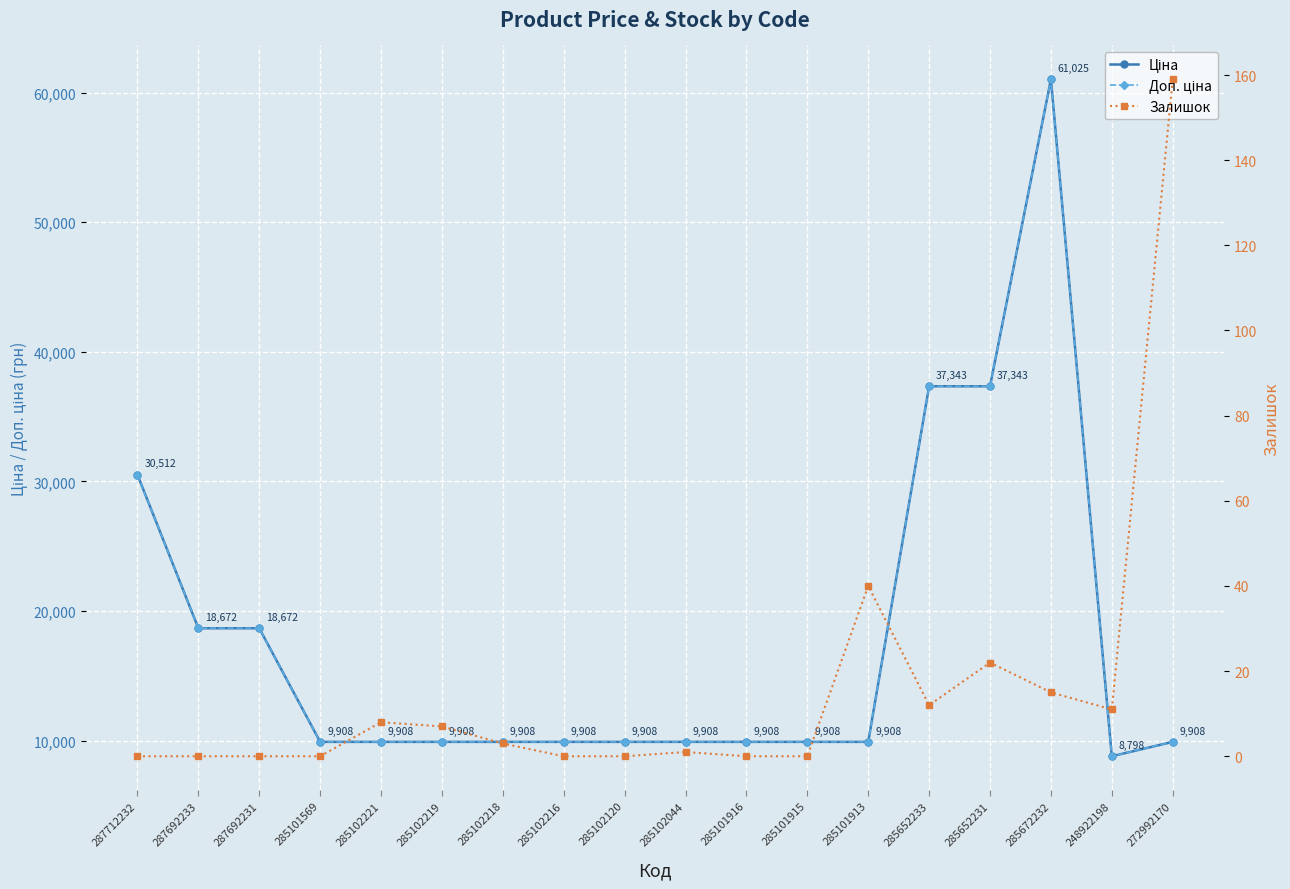

How many data points in Доп. ціна are less than 9908?

1